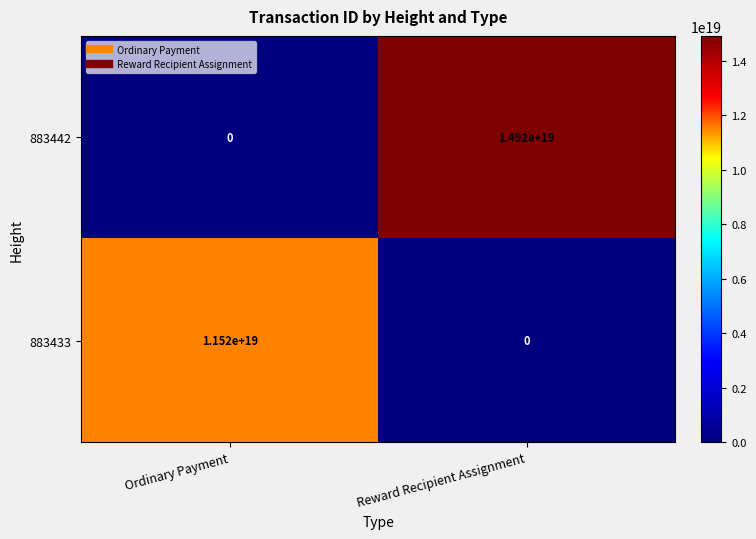

At which category does the chart reach its peak across all series?

Reward Recipient Assignment